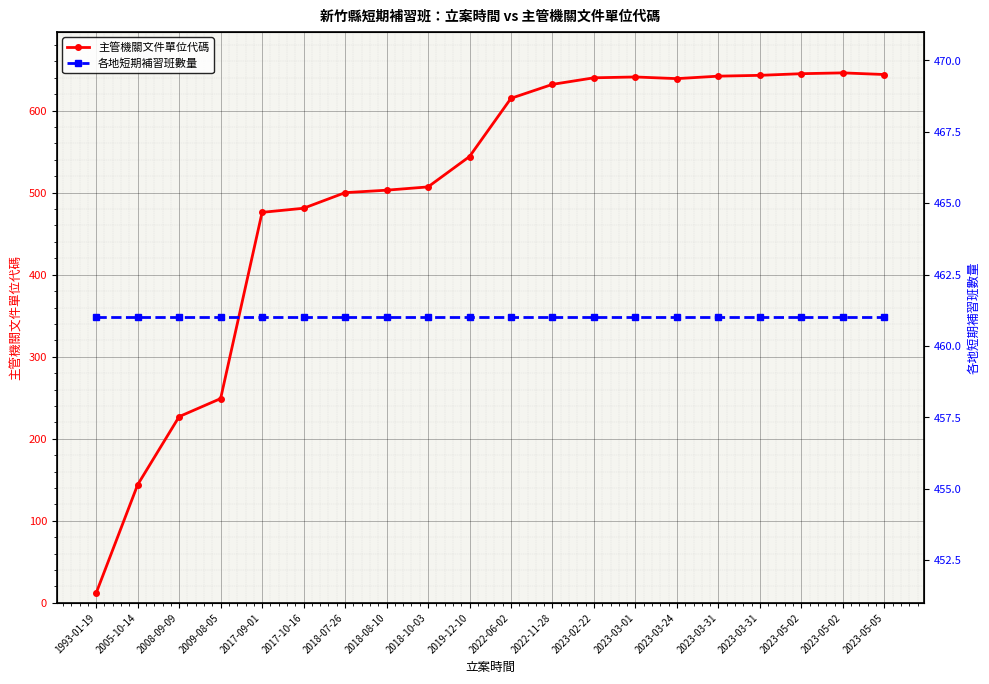

Where is 主管機關文件單位代碼 nearest to the value 329?

2009-08-05